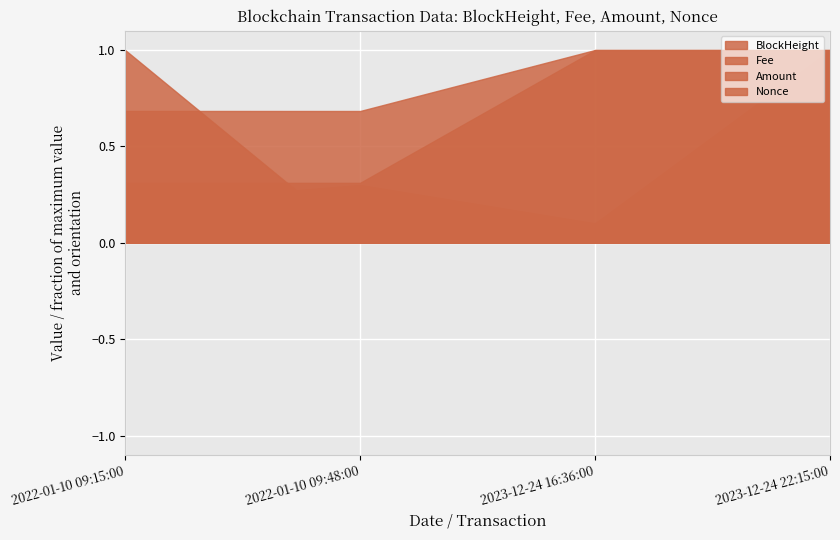

What is the value of the Amount point at the 4th from the left?

1.0